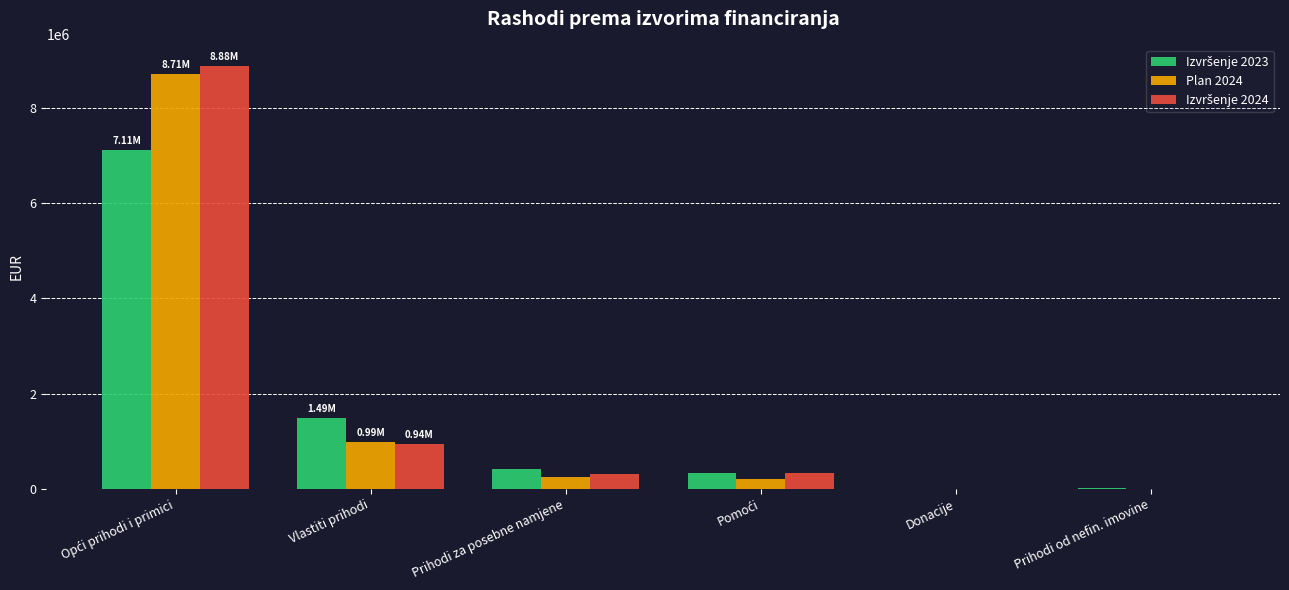

What is the total value across all series at Vlastiti prihodi?

3411663